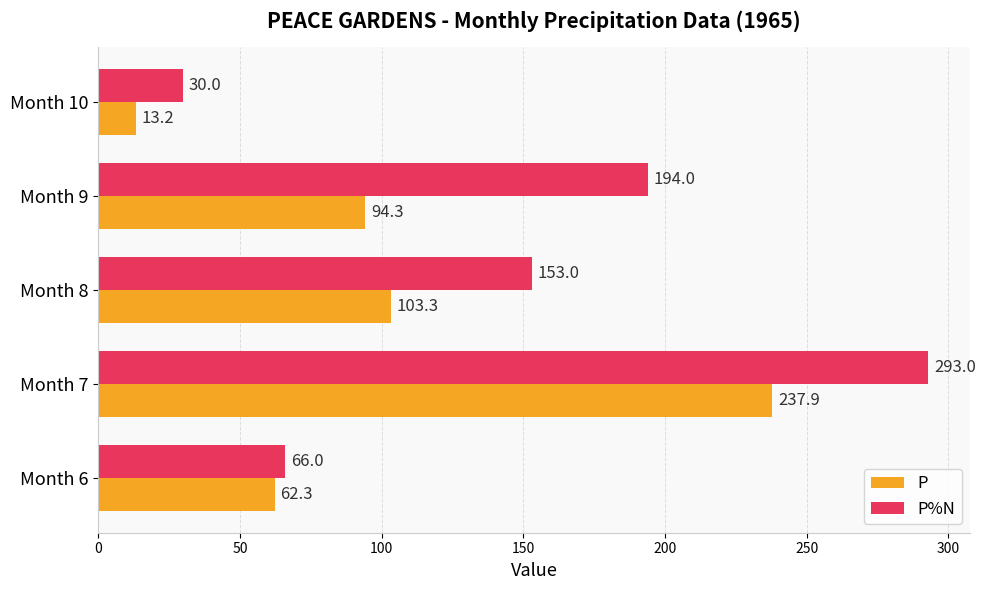

What is the difference between the maximum and minimum values in the P%N series?

263.0